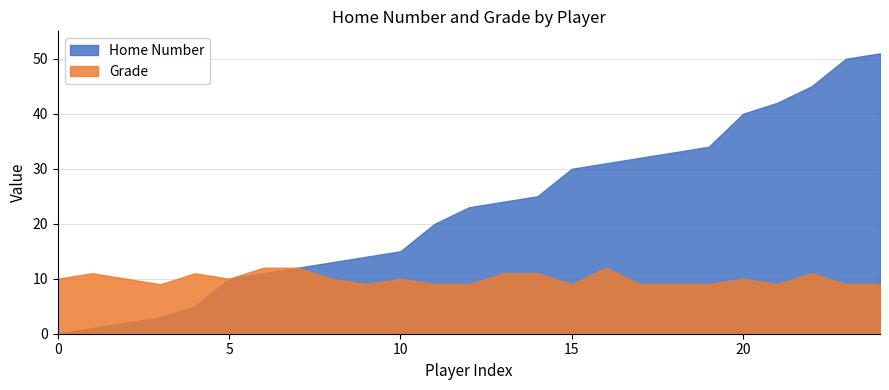

Rank the series by their maximum value, from lowest to highest.

Grade, Home Number